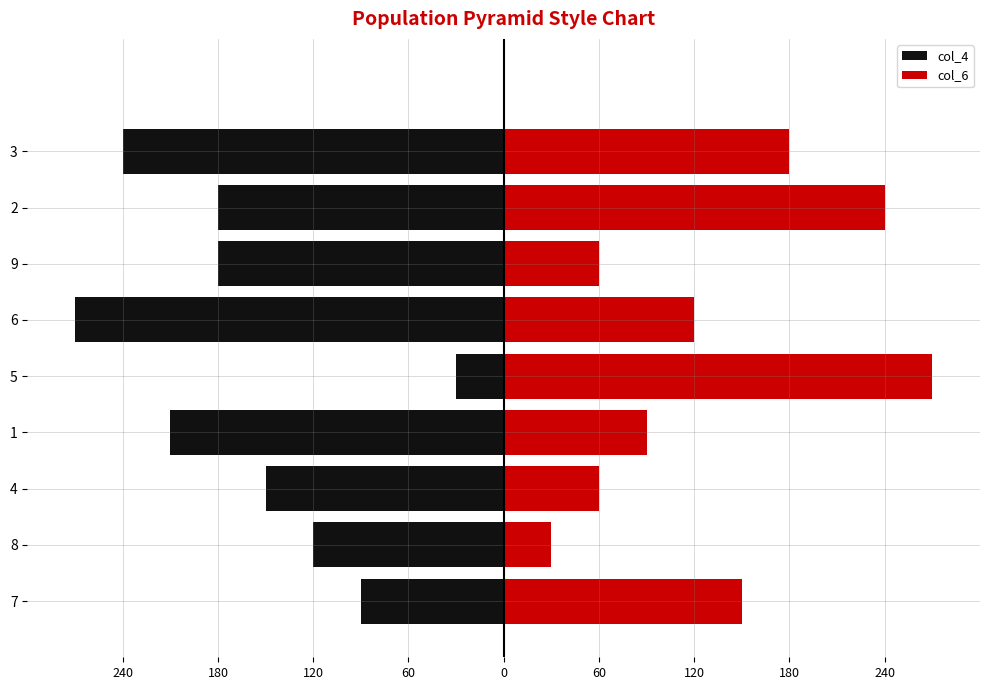

How many categories are shown in the chart?

9